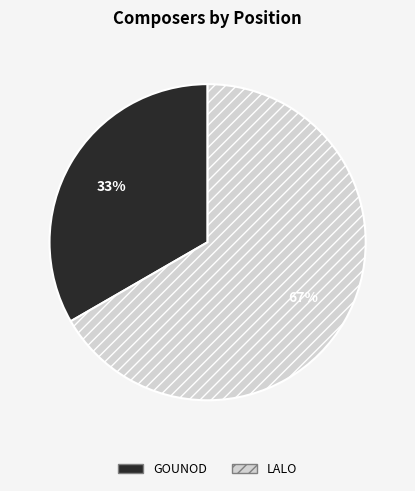

Is there a majority slice in this chart?

Yes